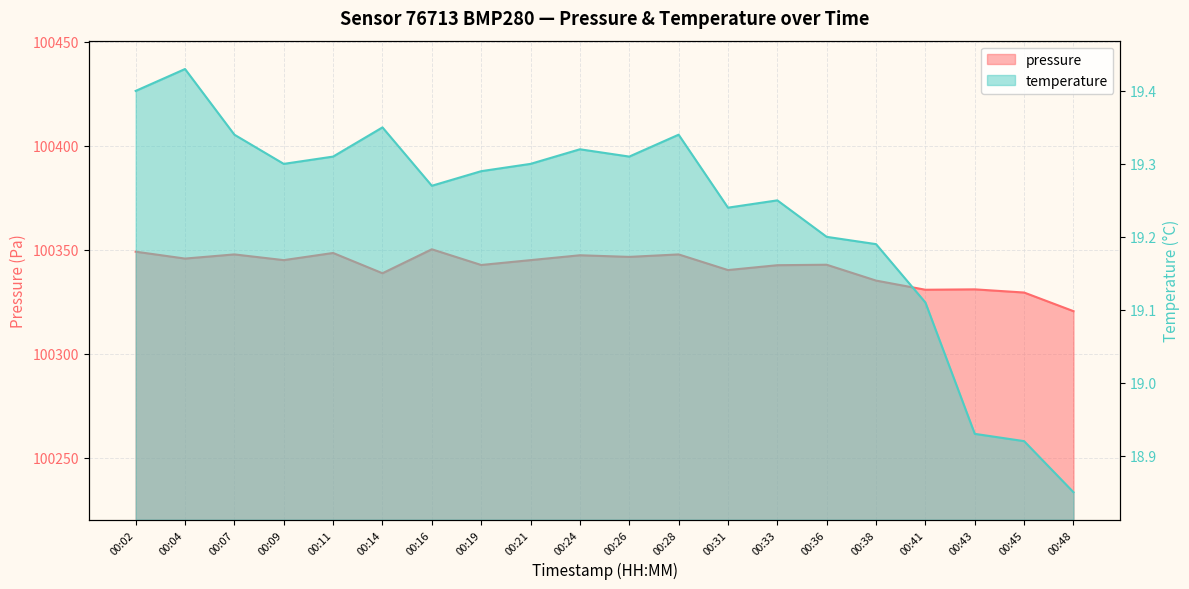

Rank the series at 00:33 from lowest to highest value.

temperature, pressure